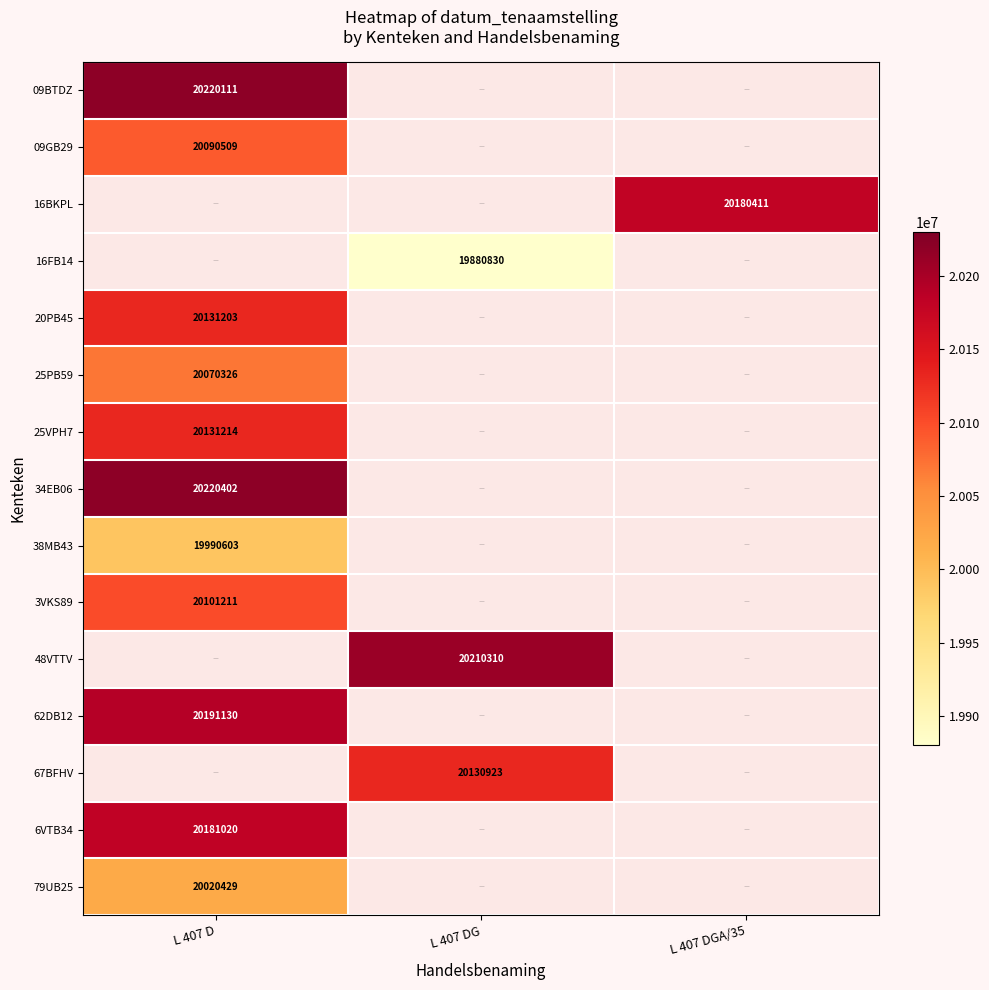

The 09BTDZ series shows 20220111 at L 407 D. True or false?

True